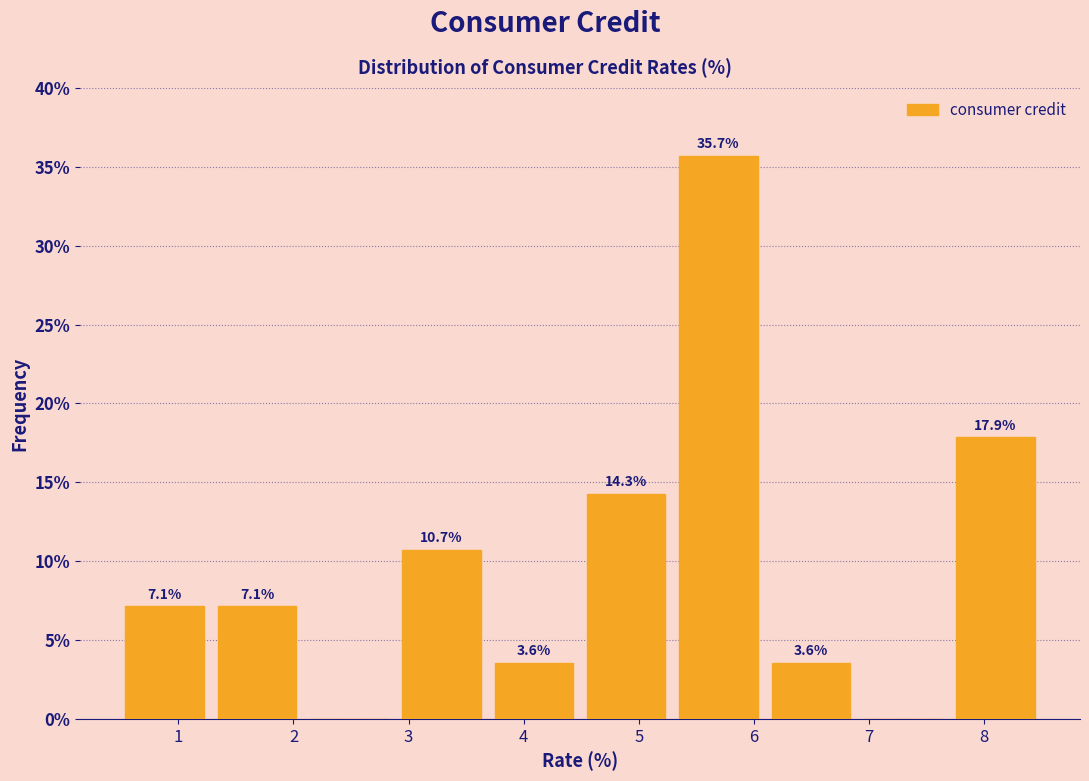

Over which range of the x-axis is the bar tallest?

5.3 to 6.1